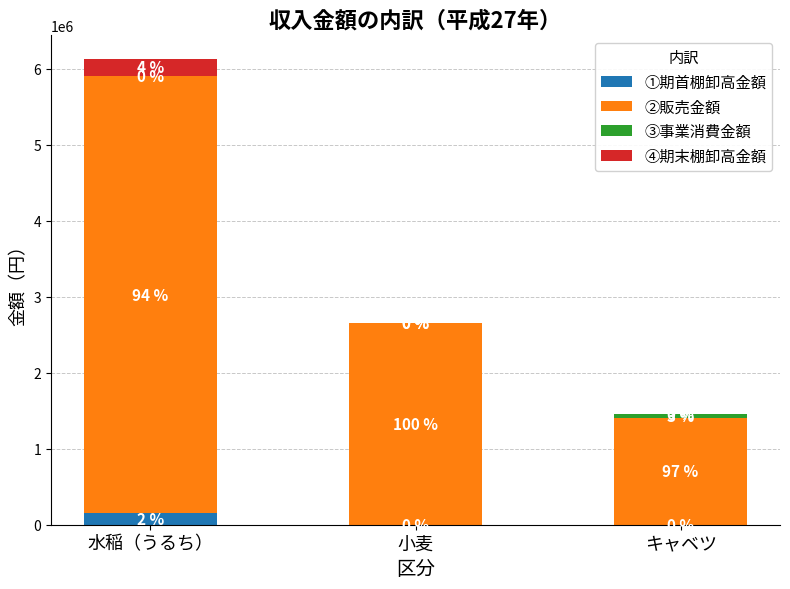

What is the sum of all ①期首棚卸高金額 values?

150000